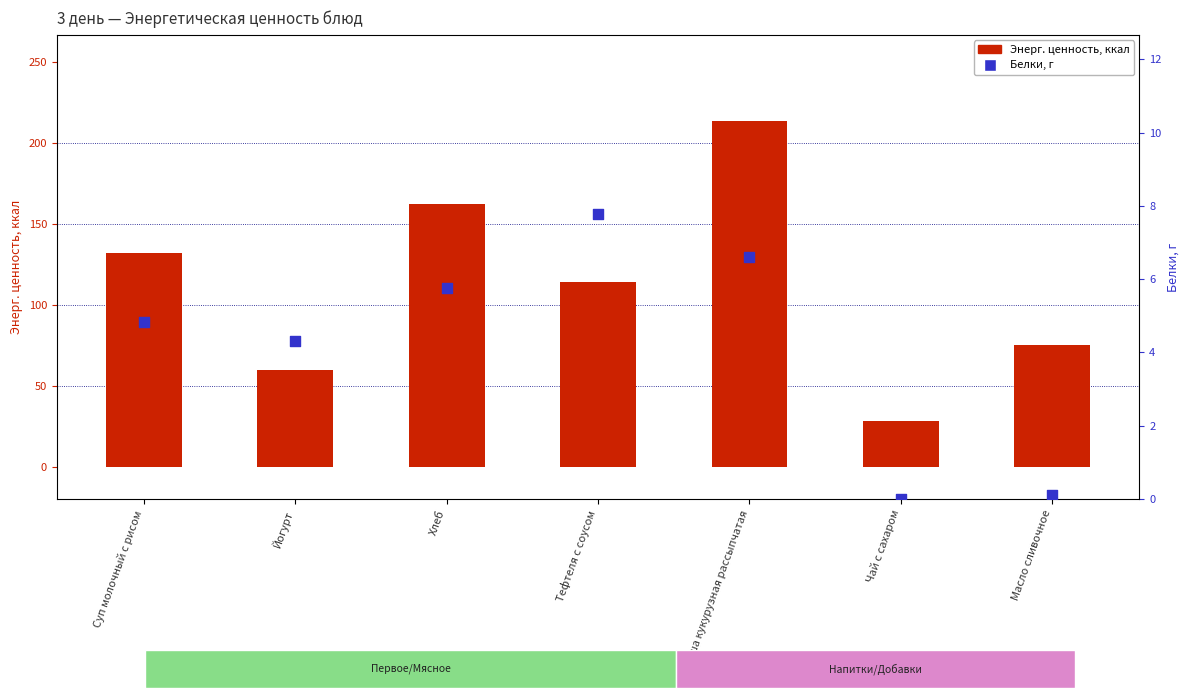

At how many categories does at least one series exceed 72?

5